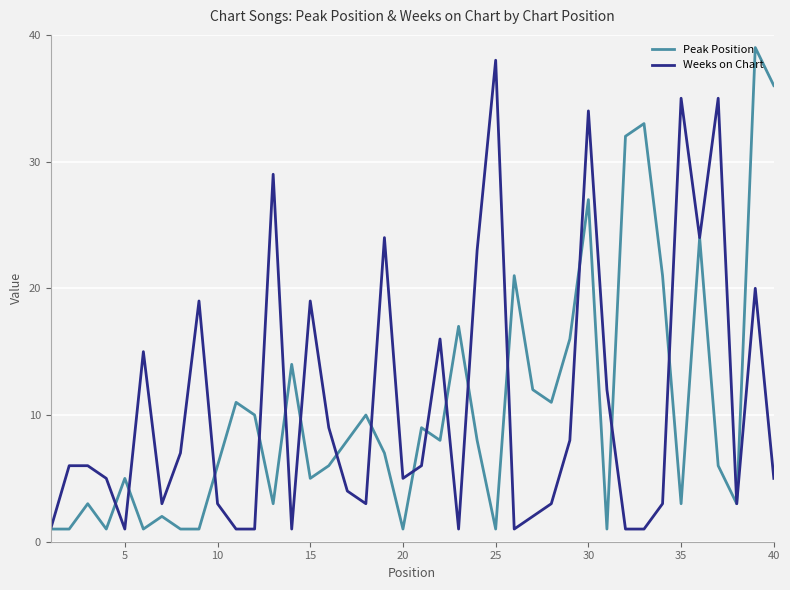

What is the highest value of the Weeks on Chart series?

38